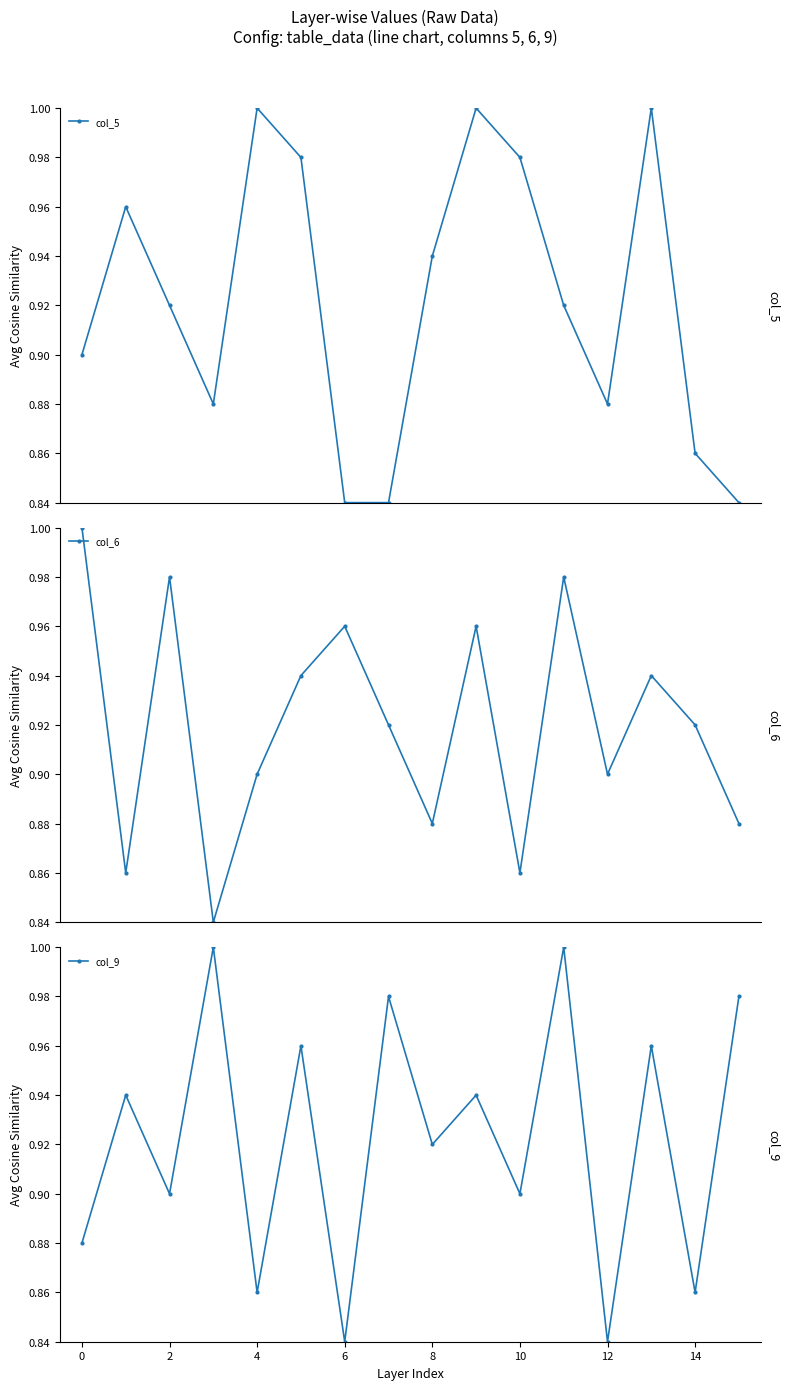

In col_6, how many points are lower than both neighbors (excluding endpoints)?

5